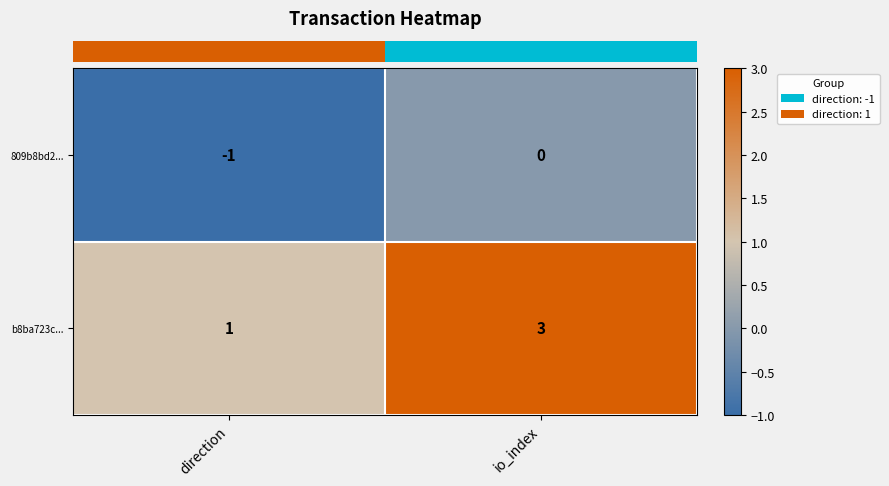

Rank the series at direction from lowest to highest value.

809b8bd2..., b8ba723c...